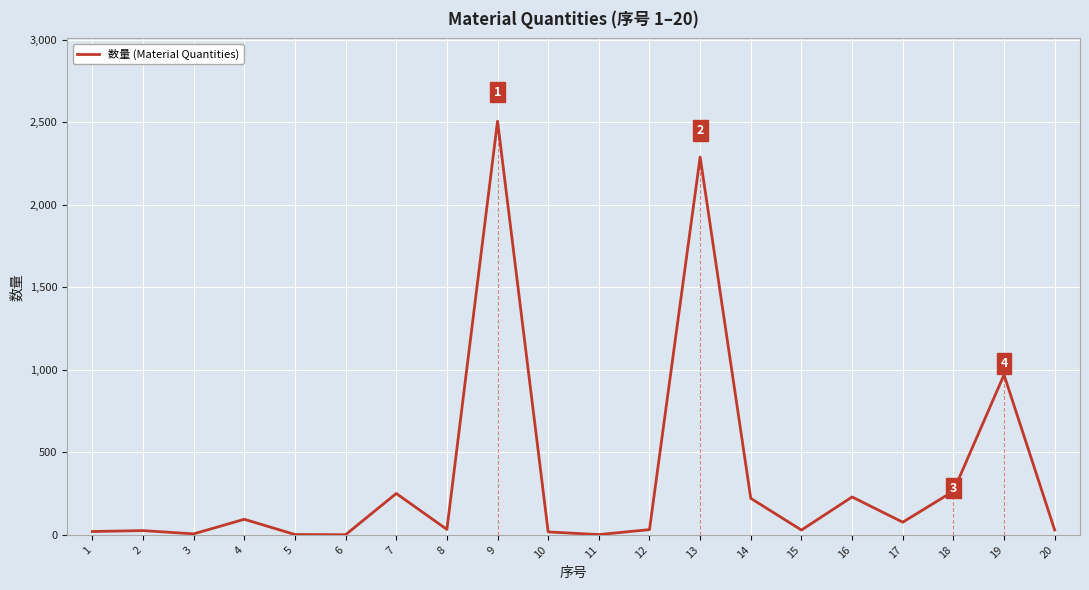

What is the difference between the maximum and minimum values?

2505.8